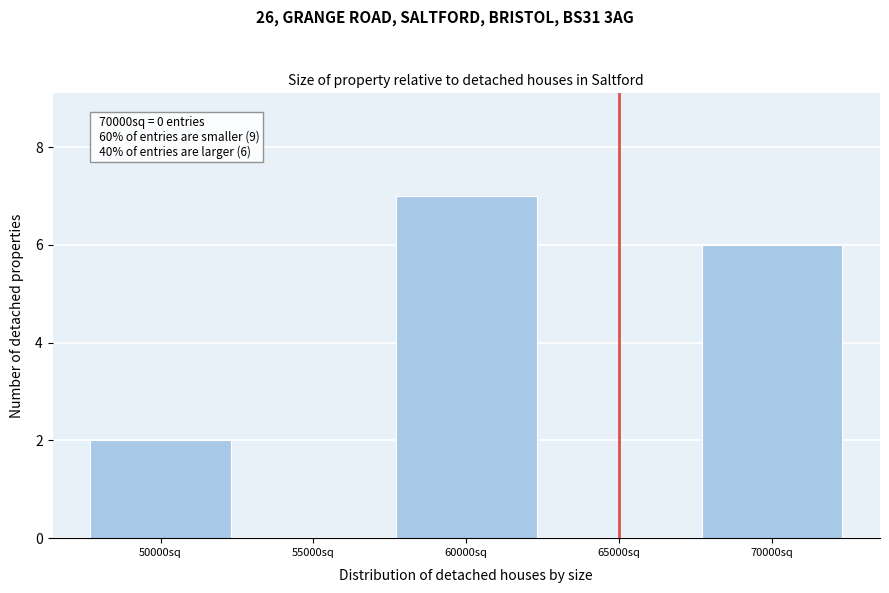

Reading left to right, extract all data points from this chart.

50000sq=2	55000sq=0	60000sq=7	65000sq=0	70000sq=6